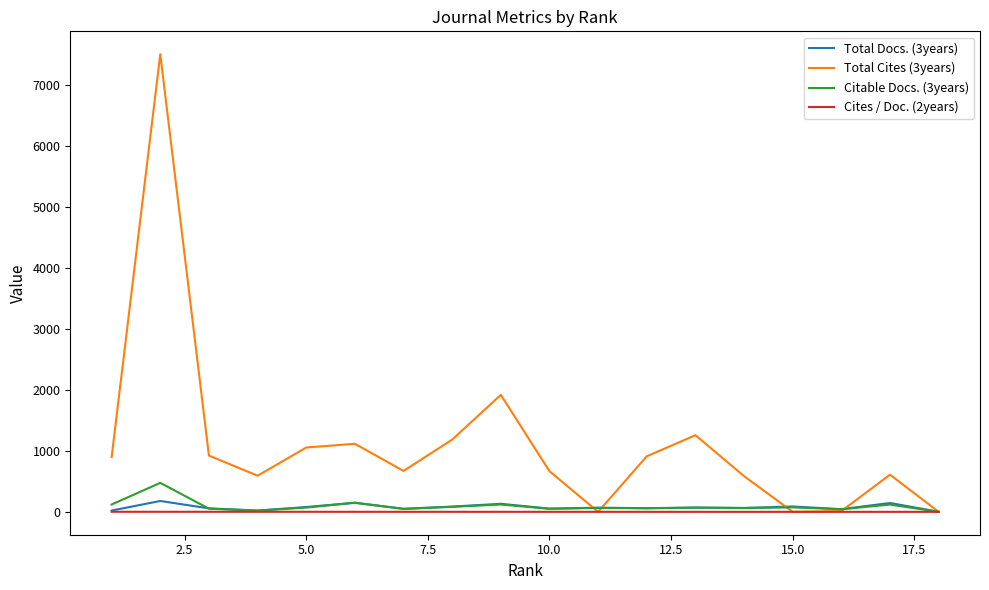

Which series has the widest spread of values?

Total Cites (3years)